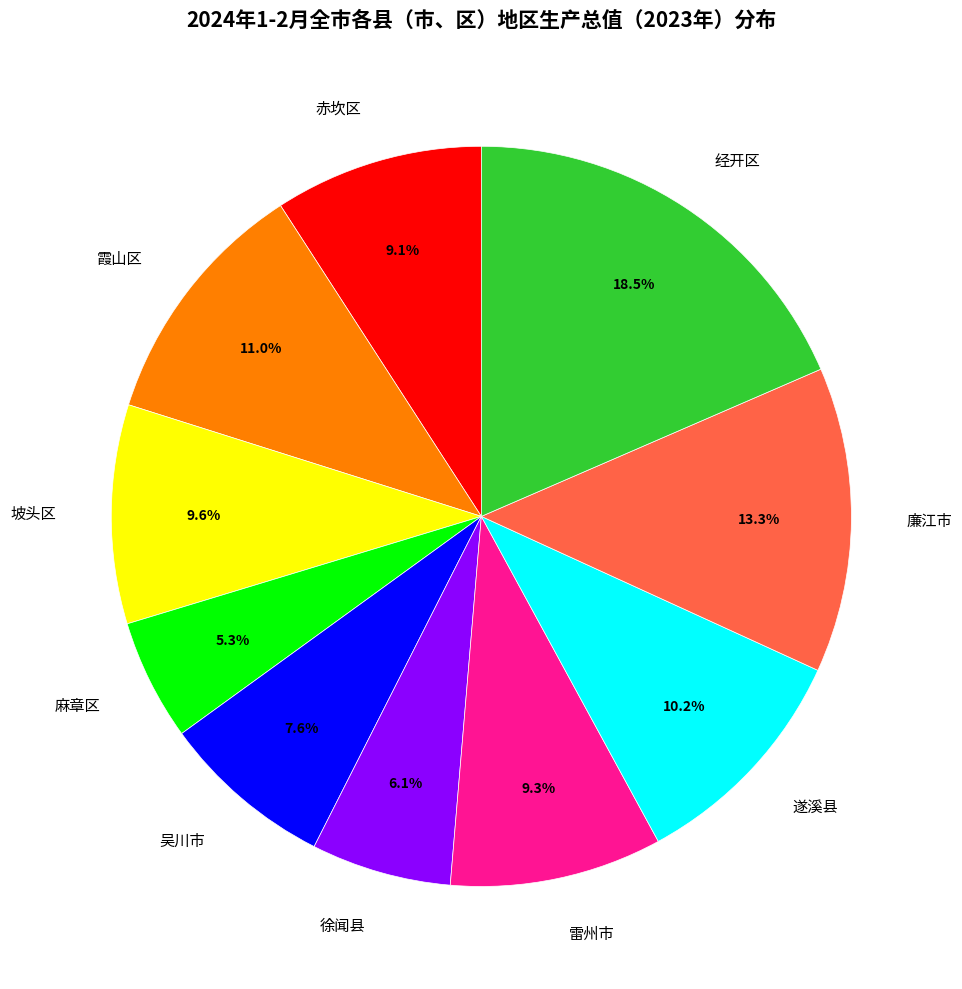

Which slice is the largest?

经开区